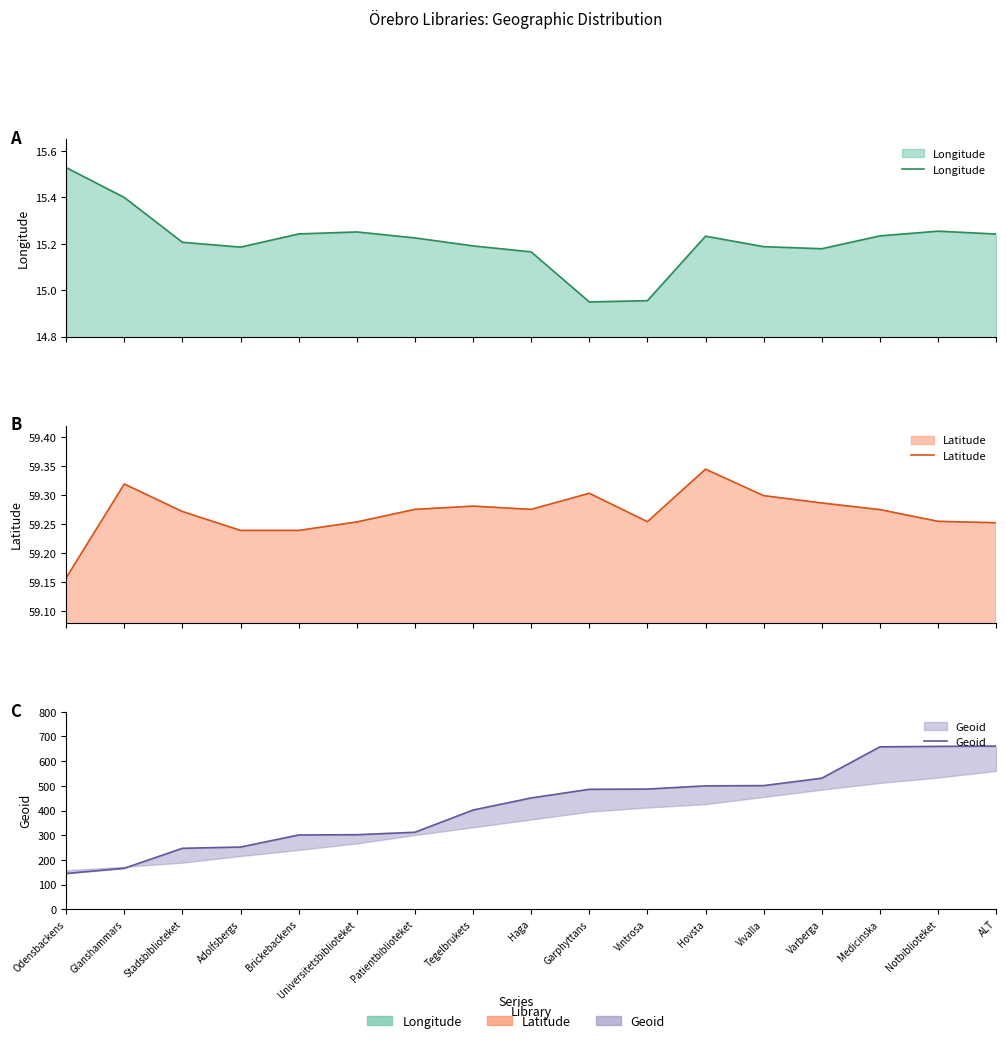

Which has a higher value, Glanshammars or Adolfsbergs?

Glanshammars